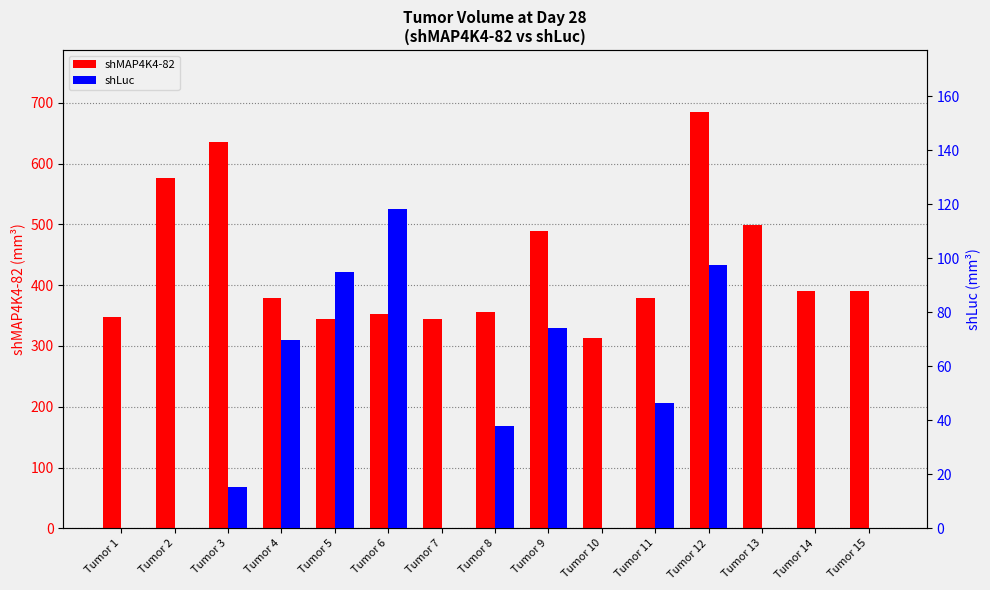

What are all the series names shown in the legend?

shMAP4K4-82, shLuc